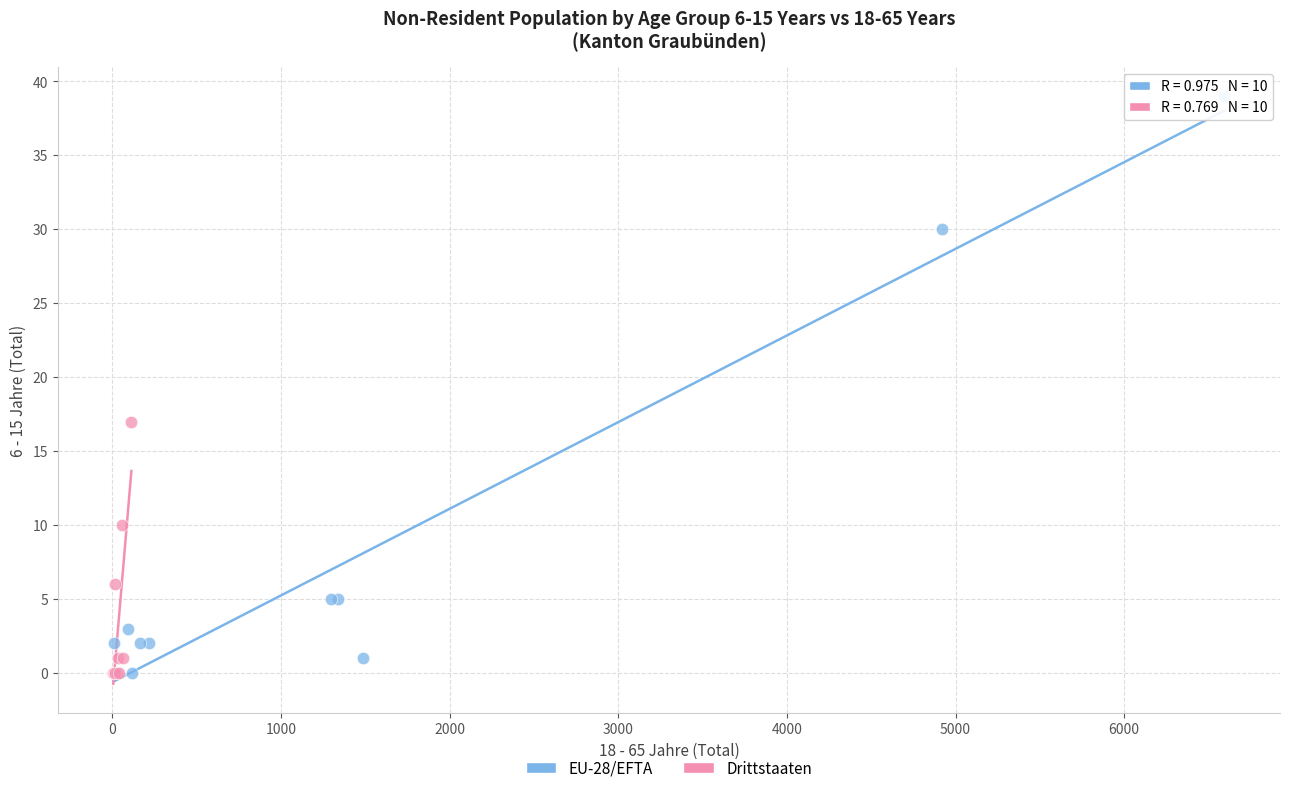

Which series has the widest spread of Y values?

EU-28/EFTA